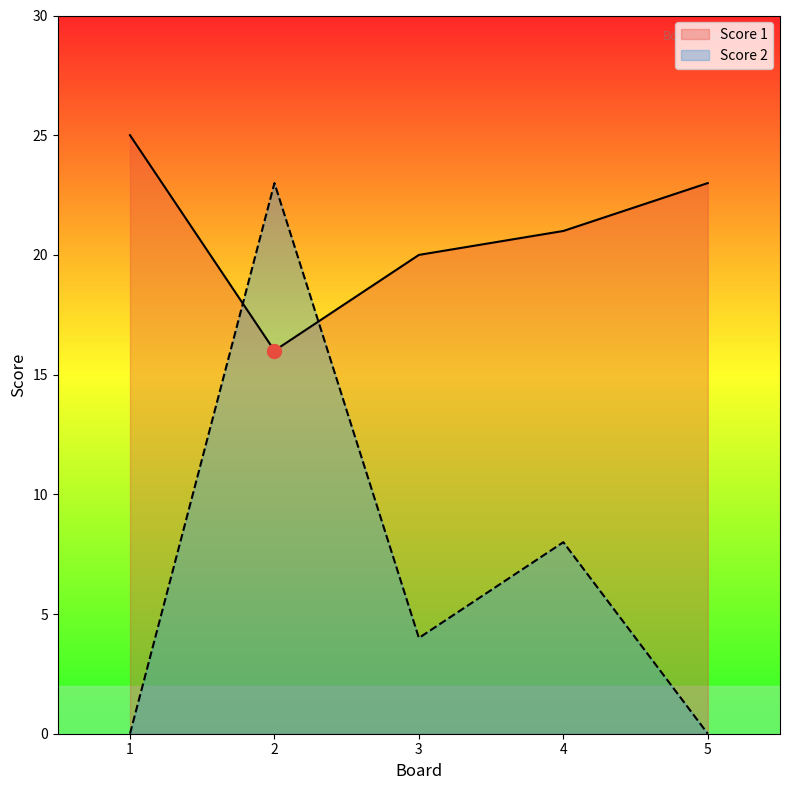

Which series has the largest range (max minus min)?

Score 2